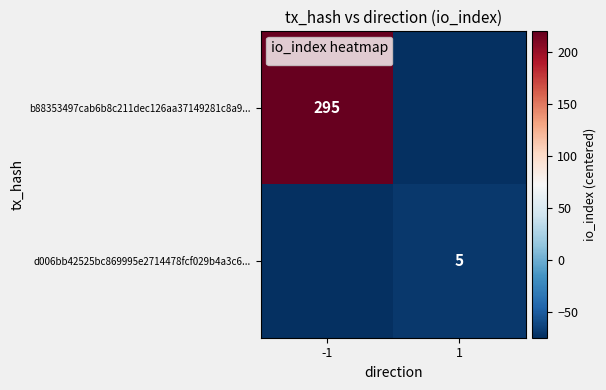

The value of d006bb42525bc869995e2714478fcf029b4a3c6... at 1 is 5. True or false?

True